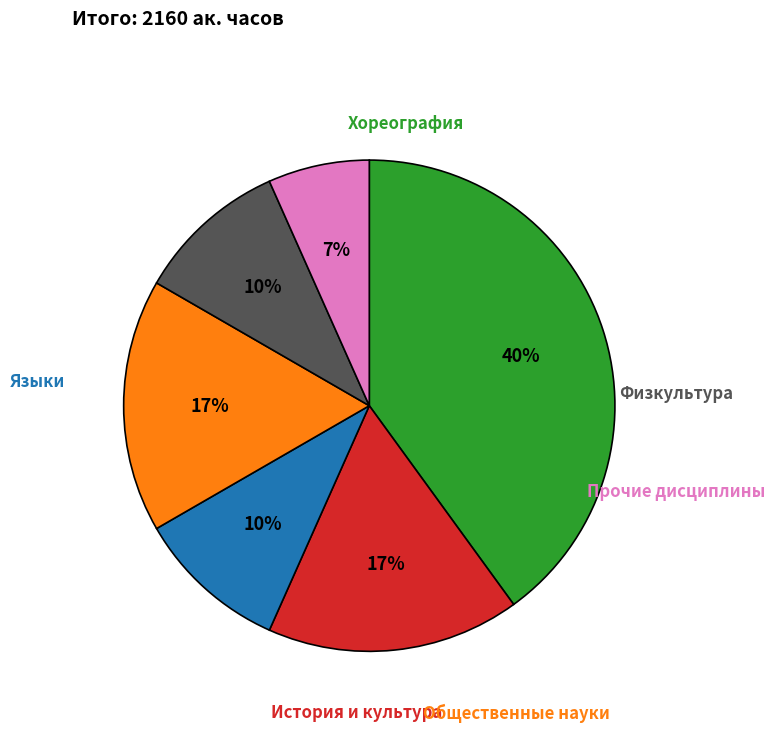

To the nearest percent, what is the average slice percentage?

17%